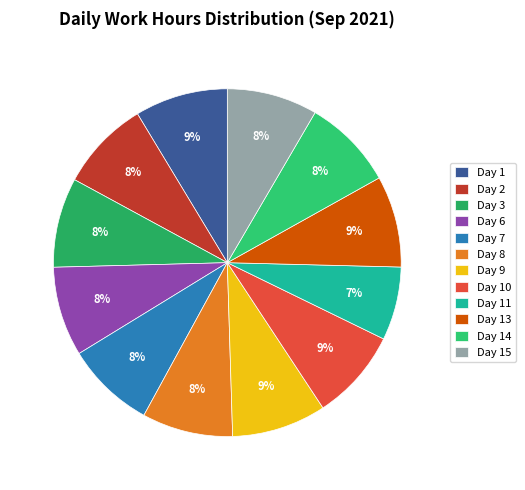

The Day 9 slice represents 20% of the pie. True or false?

False